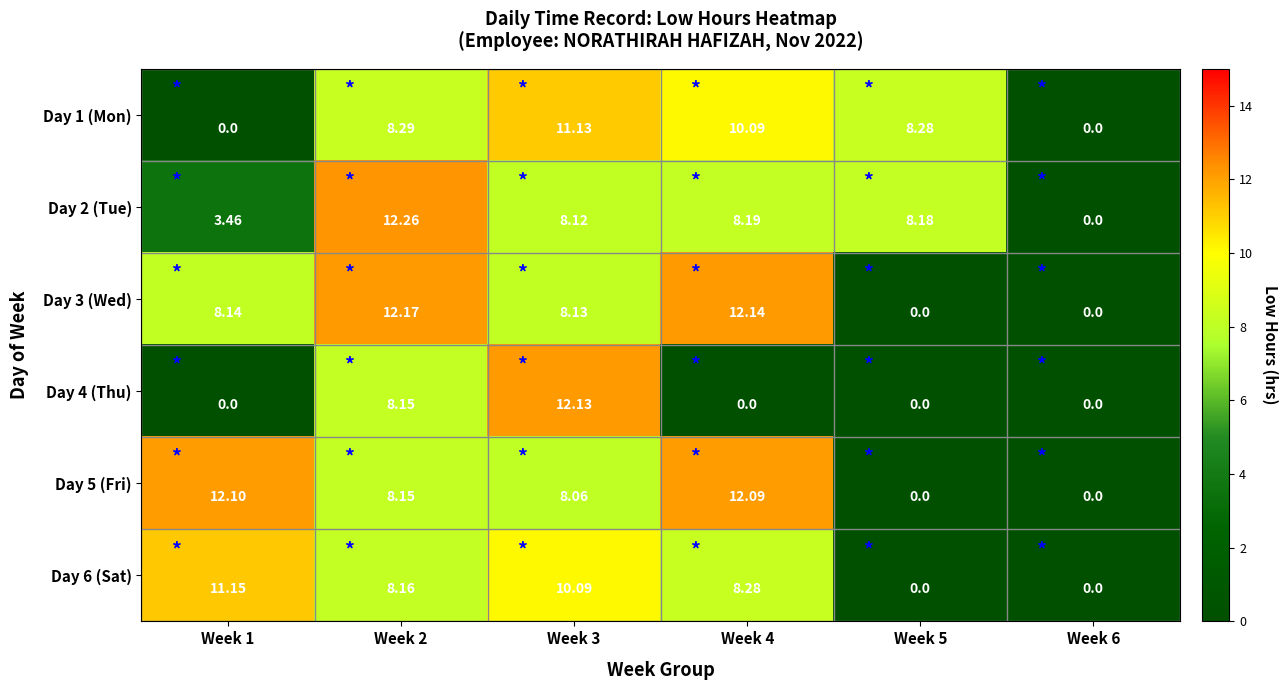

Which label corresponds to the largest value in the chart?

Week 2